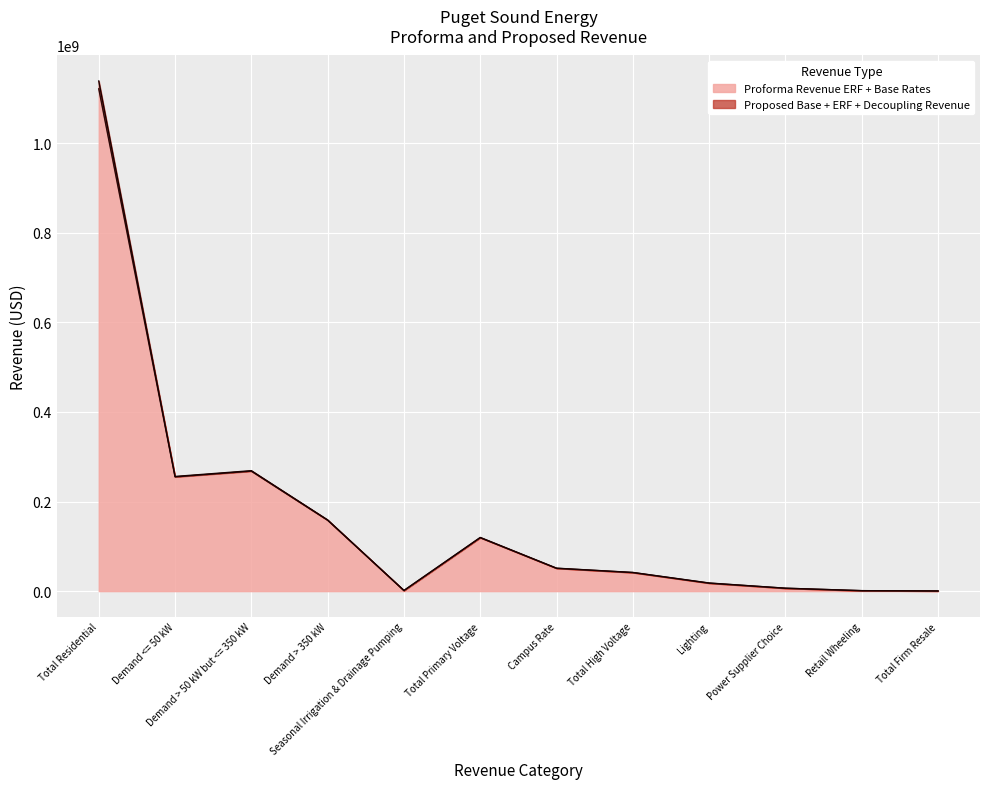

List the labels in order of Proposed Base + ERF + Decoupling Revenue value, largest first.

Total Residential, Demand > 50 kW but <= 350 kW, Demand <= 50 kW, Demand > 350 kW, Total Primary Voltage, Campus Rate, Total High Voltage, Lighting, Power Supplier Choice, Seasonal Irrigation & Drainage Pumping, Retail Wheeling, Total Firm Resale